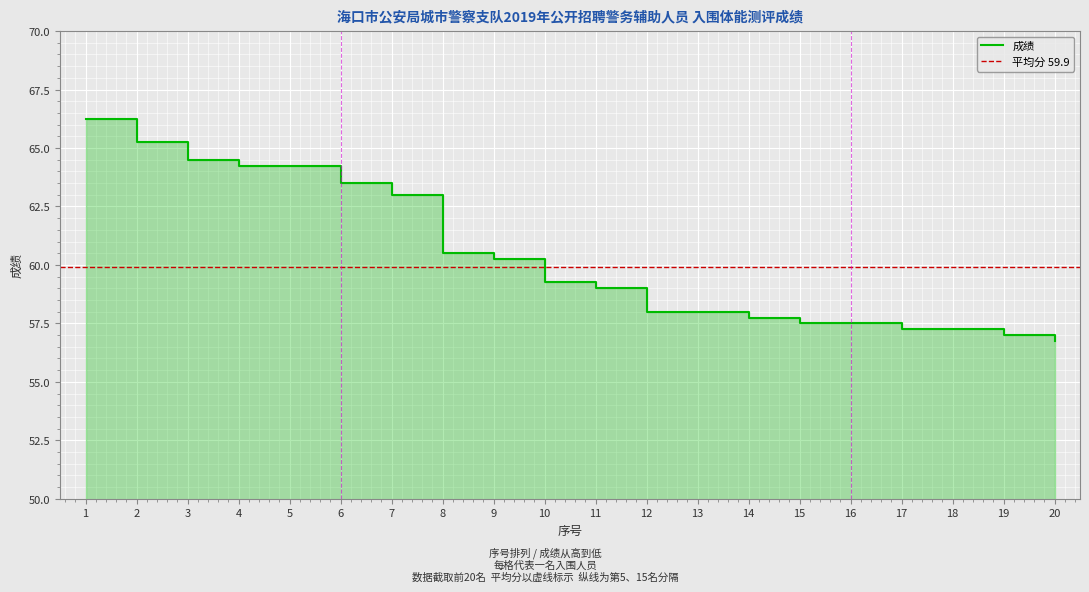

What is the ratio of the value at 4 to the value at 17?

1.1